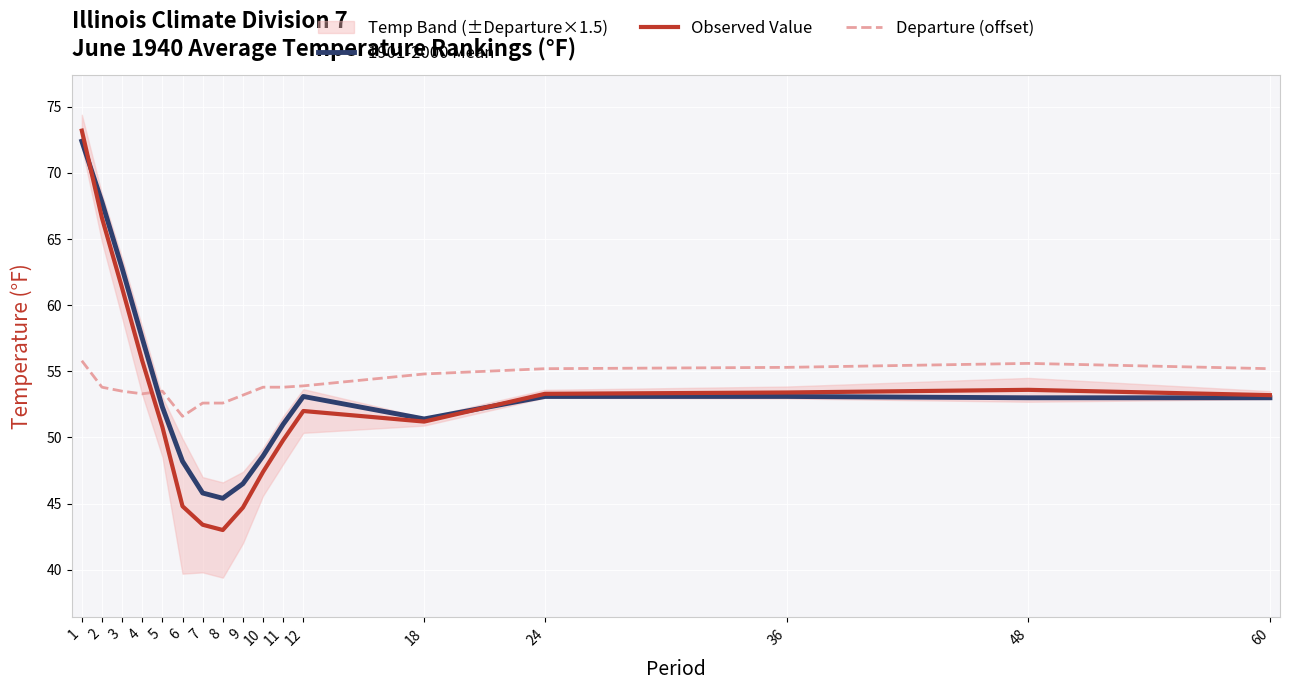

At how many categories does at least one series exceed 61?

3